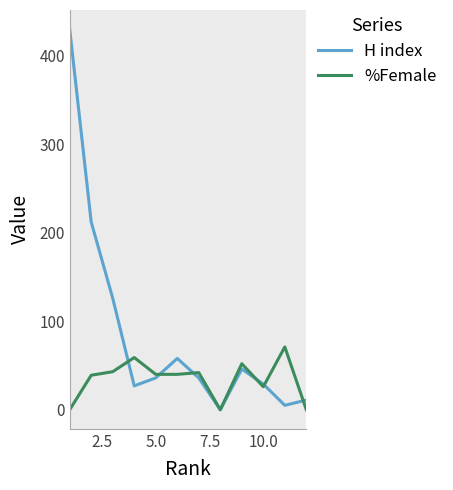

List the series in order of their overall mean, highest first.

H index, %Female